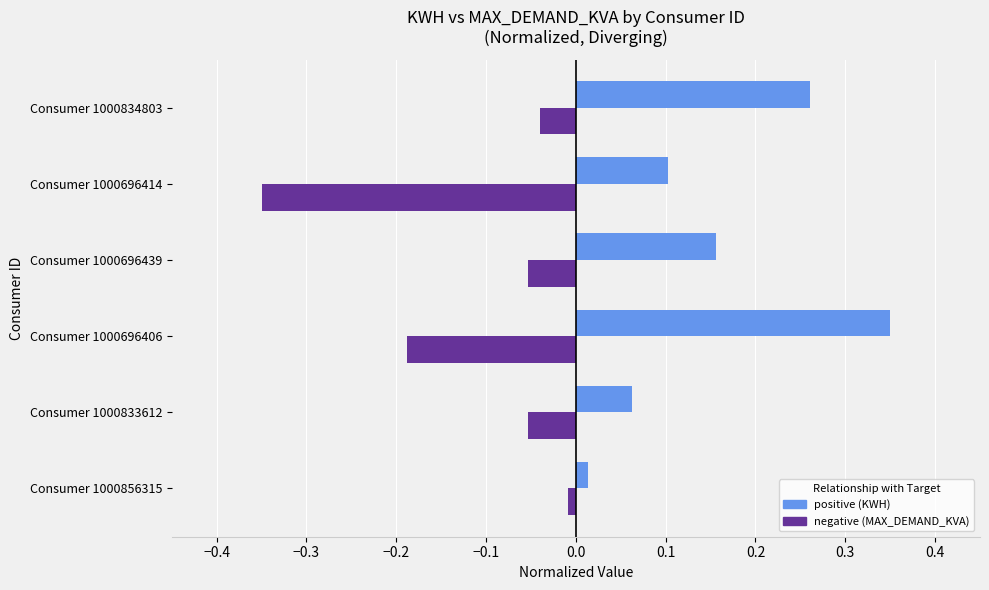

At which category is the sum across all series the highest?

Consumer 1000834803